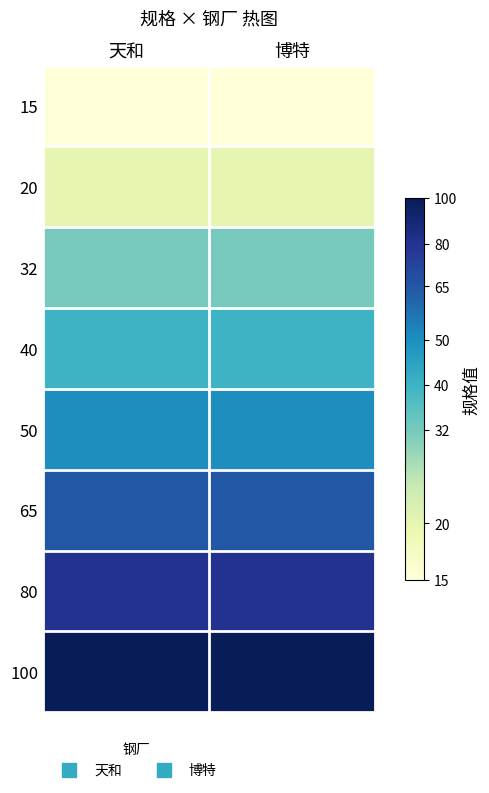

Reading left to right, list all the values displayed in this chart.

15: 天和=1.2	博特=1.2
20: 天和=1.3	博特=1.3
32: 天和=1.5	博特=1.5
40: 天和=1.6	博特=1.6
50: 天和=1.7	博特=1.7
65: 天和=1.8	博特=1.8
80: 天和=1.9	博特=1.9
100: 天和=2.0	博特=2.0